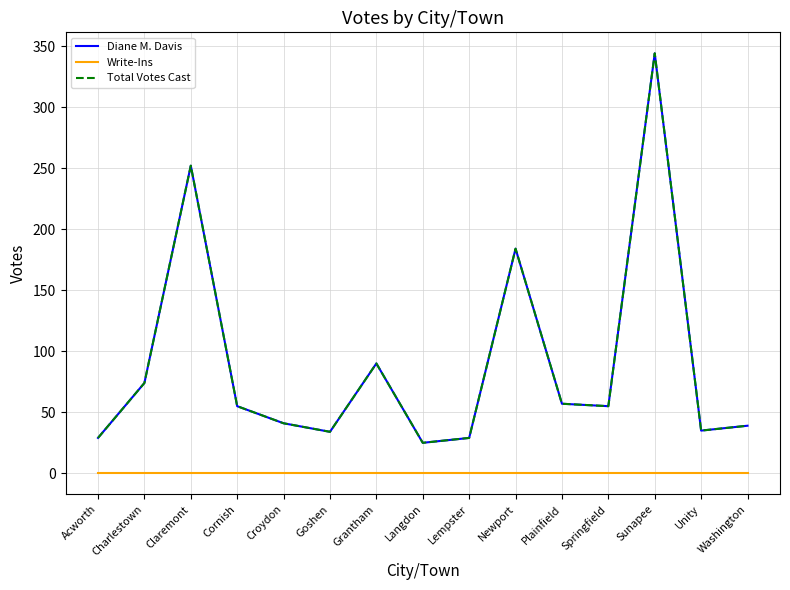

Is this an area chart (filled region under the line)?

No